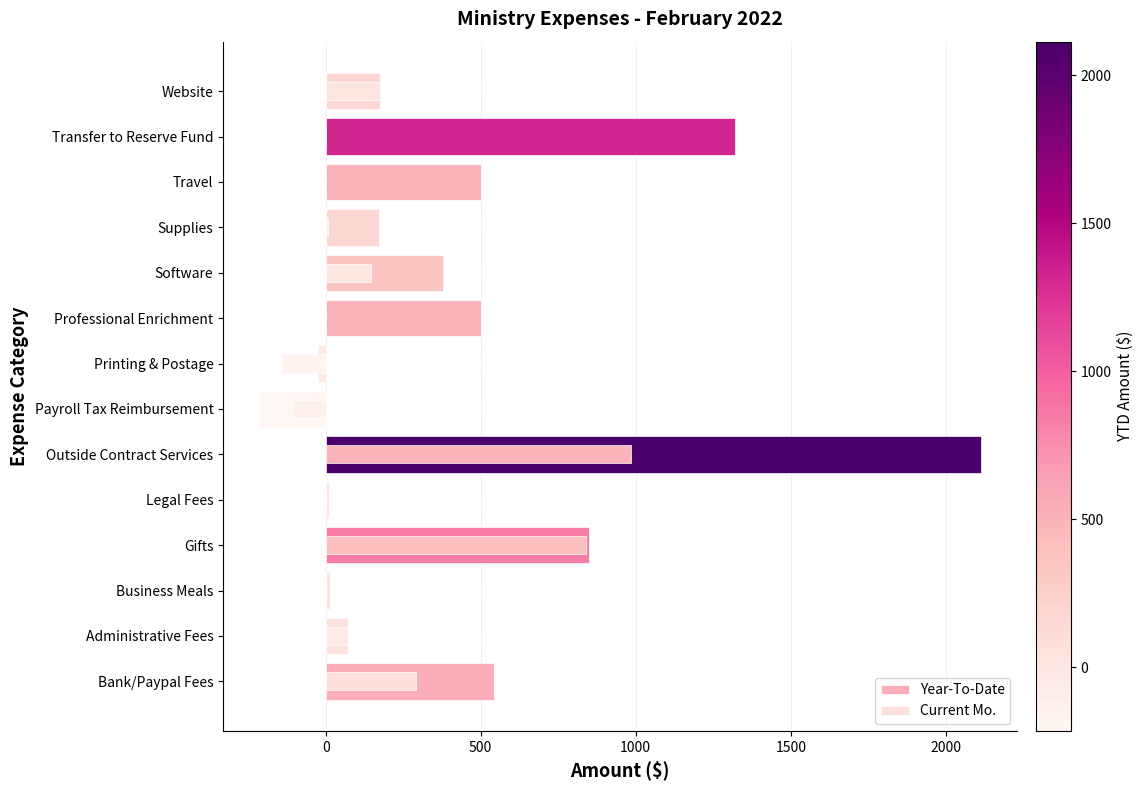

What is the greatest value displayed?

2114.2